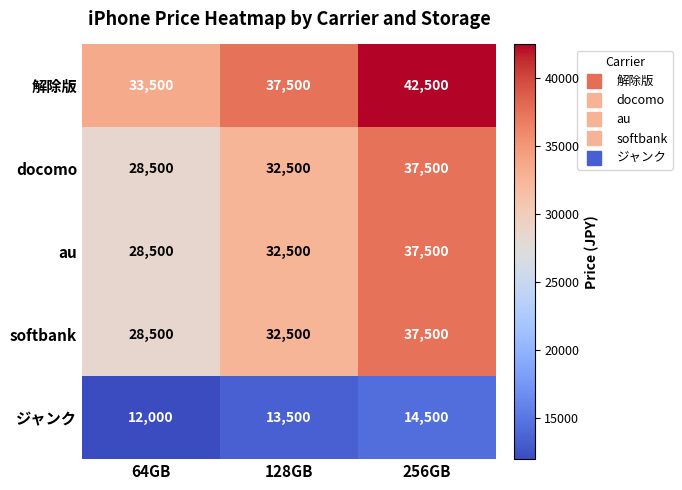

What is the greatest value displayed?

42500